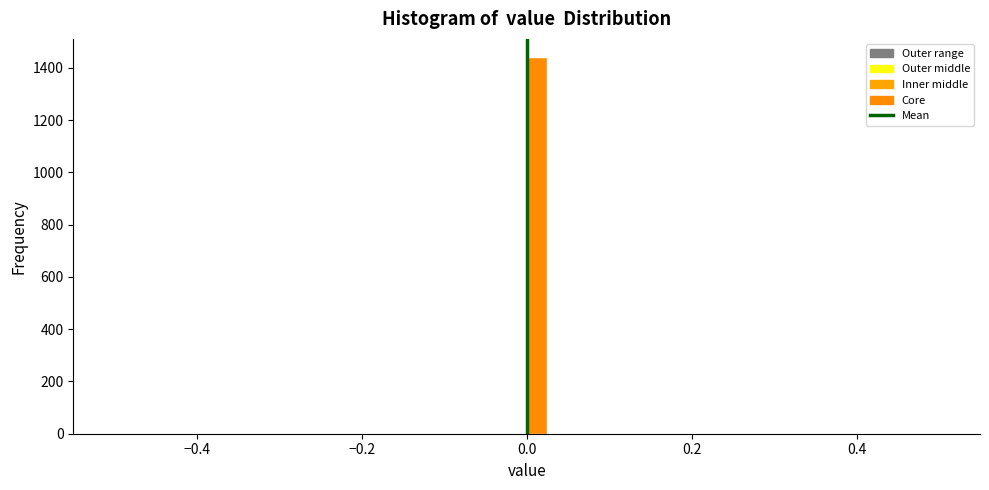

Around what value on the x-axis is the tallest bar? Give the approximate position of its centre, as read against the axis.

0.02